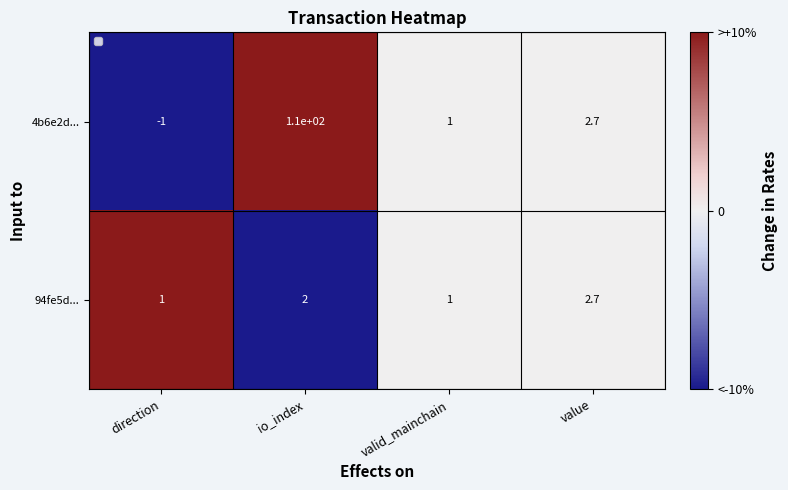

How many 94fe5d... values are between 1 and 2?

3